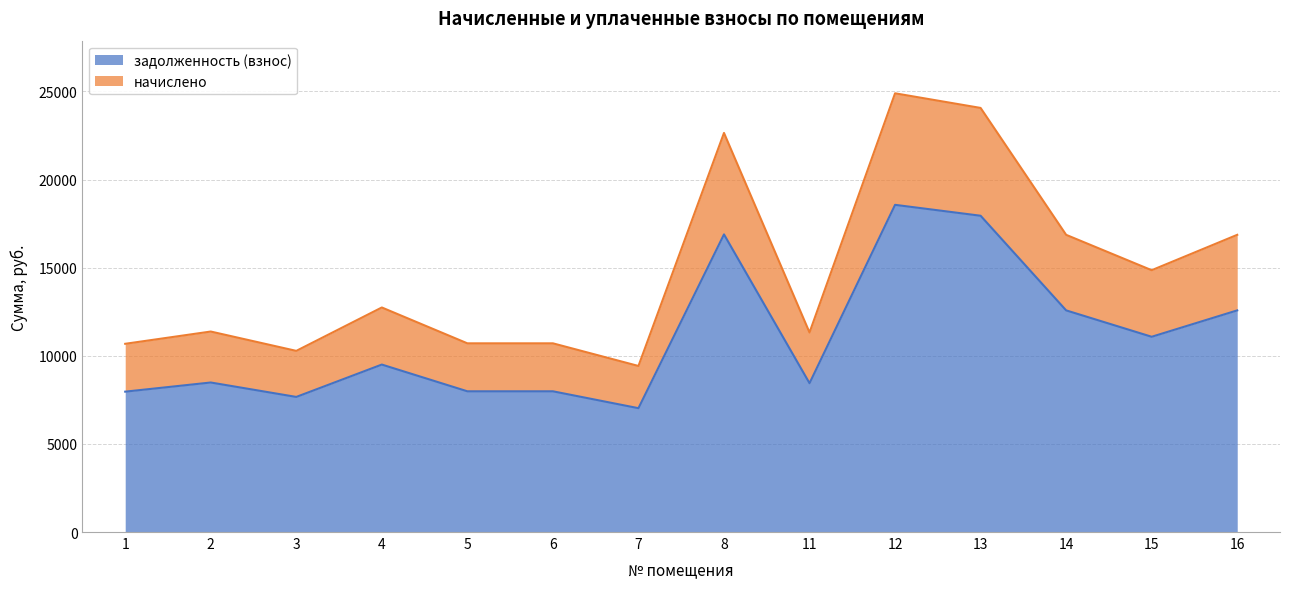

How many interior local valleys does the задолженность (взнос) series have?

4